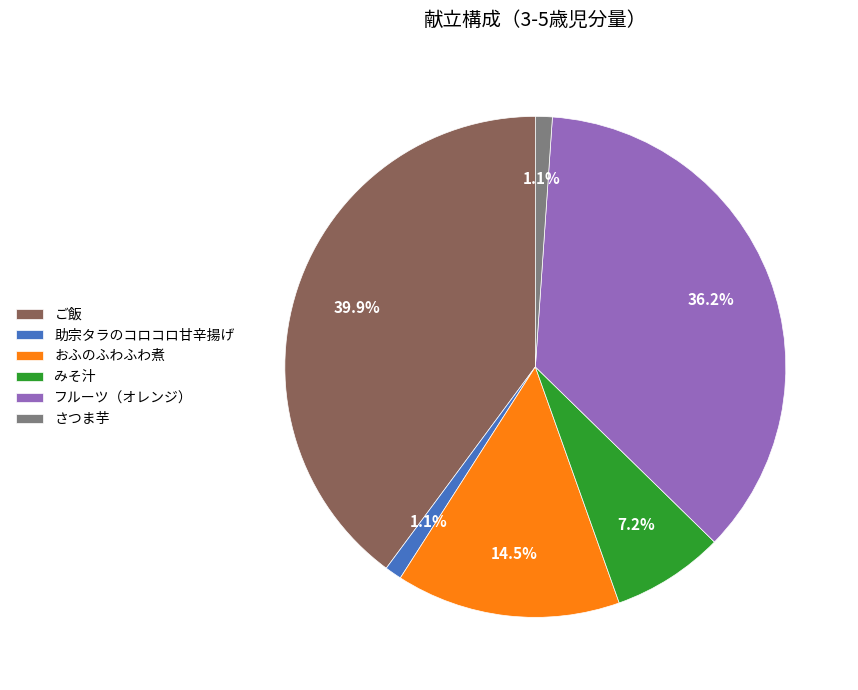

Do フルーツ（オレンジ） and さつま芋 together represent more than half of the pie?

No